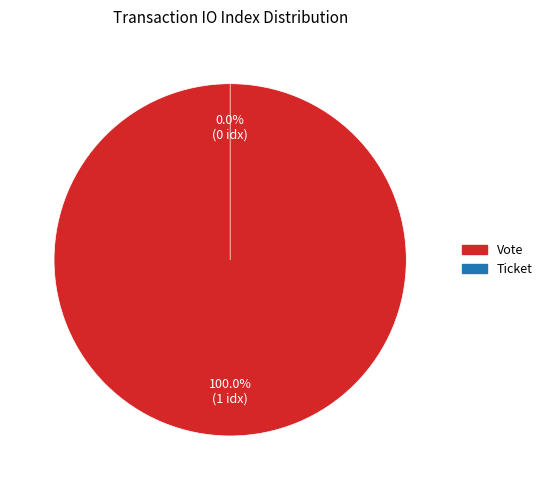

Is there any slice that represents more than half of the pie?

Yes